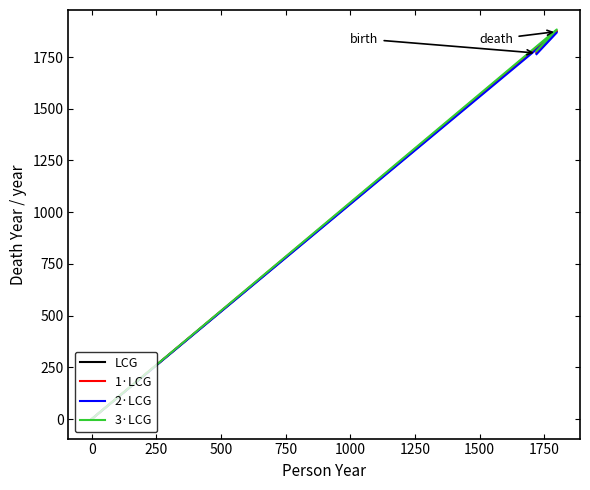

What is the difference between the maximum and second lowest values in the LCG series?

104